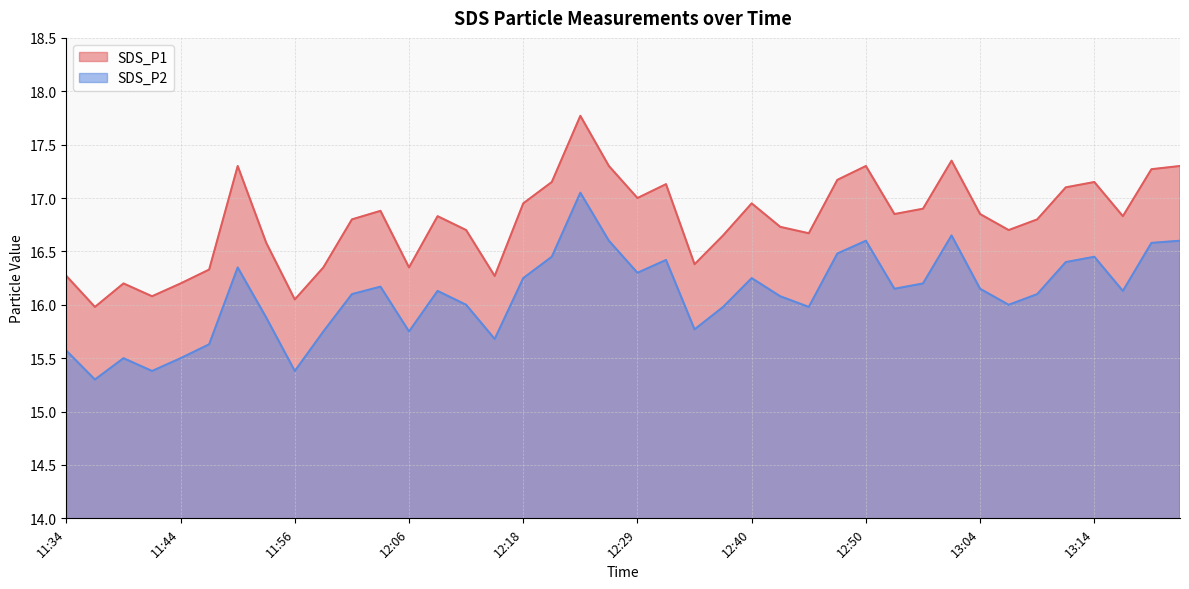

Is it true that SDS_P1 equals 5.8 at 12:21?

False